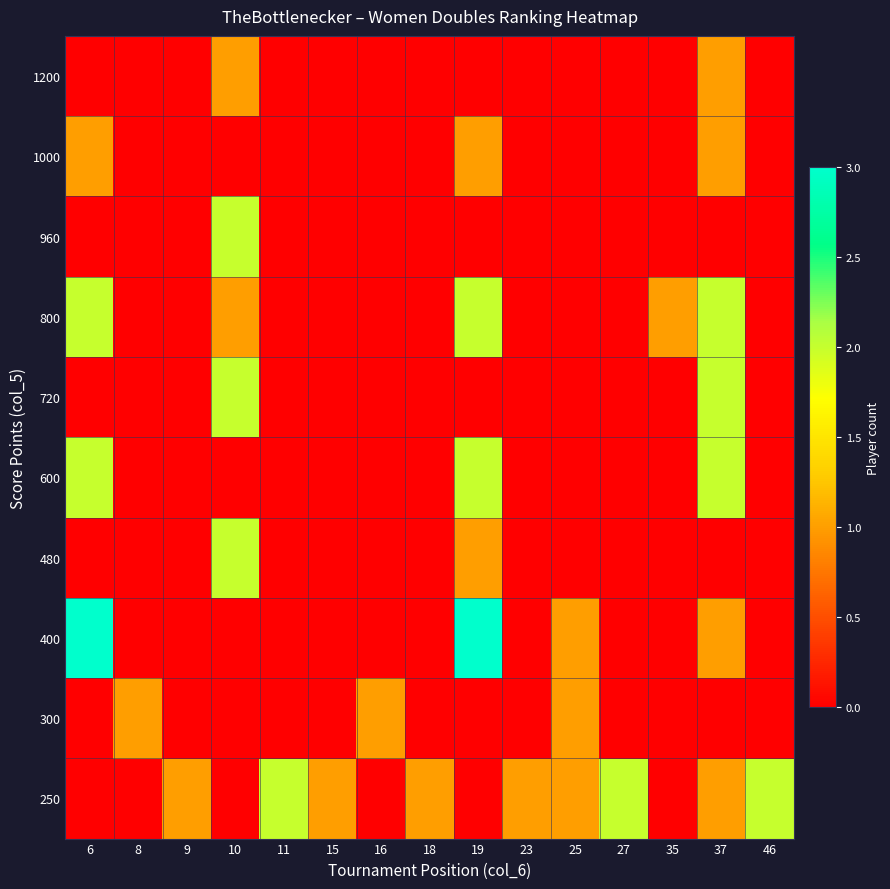

Reading left to right, transcribe all the data shown in this chart.

1200: 6=0	8=0	9=0	10=1	11=0	15=0	16=0	18=0	19=0	23=0	25=0	27=0	35=0	37=1	46=0
1000: 6=1	8=0	9=0	10=0	11=0	15=0	16=0	18=0	19=1	23=0	25=0	27=0	35=0	37=1	46=0
960: 6=0	8=0	9=0	10=2	11=0	15=0	16=0	18=0	19=0	23=0	25=0	27=0	35=0	37=0	46=0
800: 6=2	8=0	9=0	10=1	11=0	15=0	16=0	18=0	19=2	23=0	25=0	27=0	35=1	37=2	46=0
720: 6=0	8=0	9=0	10=2	11=0	15=0	16=0	18=0	19=0	23=0	25=0	27=0	35=0	37=2	46=0
600: 6=2	8=0	9=0	10=0	11=0	15=0	16=0	18=0	19=2	23=0	25=0	27=0	35=0	37=2	46=0
480: 6=0	8=0	9=0	10=2	11=0	15=0	16=0	18=0	19=1	23=0	25=0	27=0	35=0	37=0	46=0
400: 6=3	8=0	9=0	10=0	11=0	15=0	16=0	18=0	19=3	23=0	25=1	27=0	35=0	37=1	46=0
300: 6=0	8=1	9=0	10=0	11=0	15=0	16=1	18=0	19=0	23=0	25=1	27=0	35=0	37=0	46=0
250: 6=0	8=0	9=1	10=0	11=2	15=1	16=0	18=1	19=0	23=1	25=1	27=2	35=0	37=1	46=2